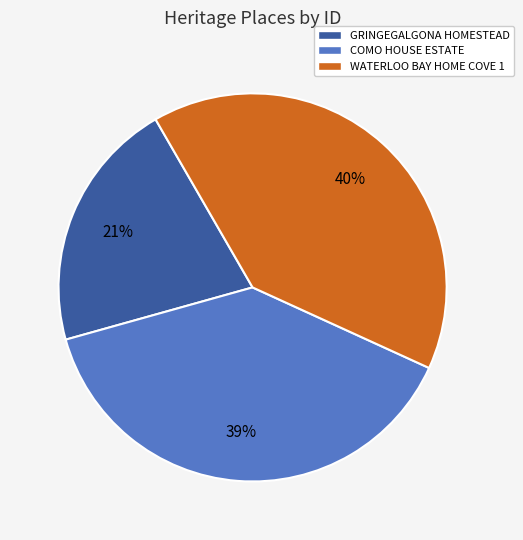

The COMO HOUSE ESTATE slice represents 52% of the pie. True or false?

False